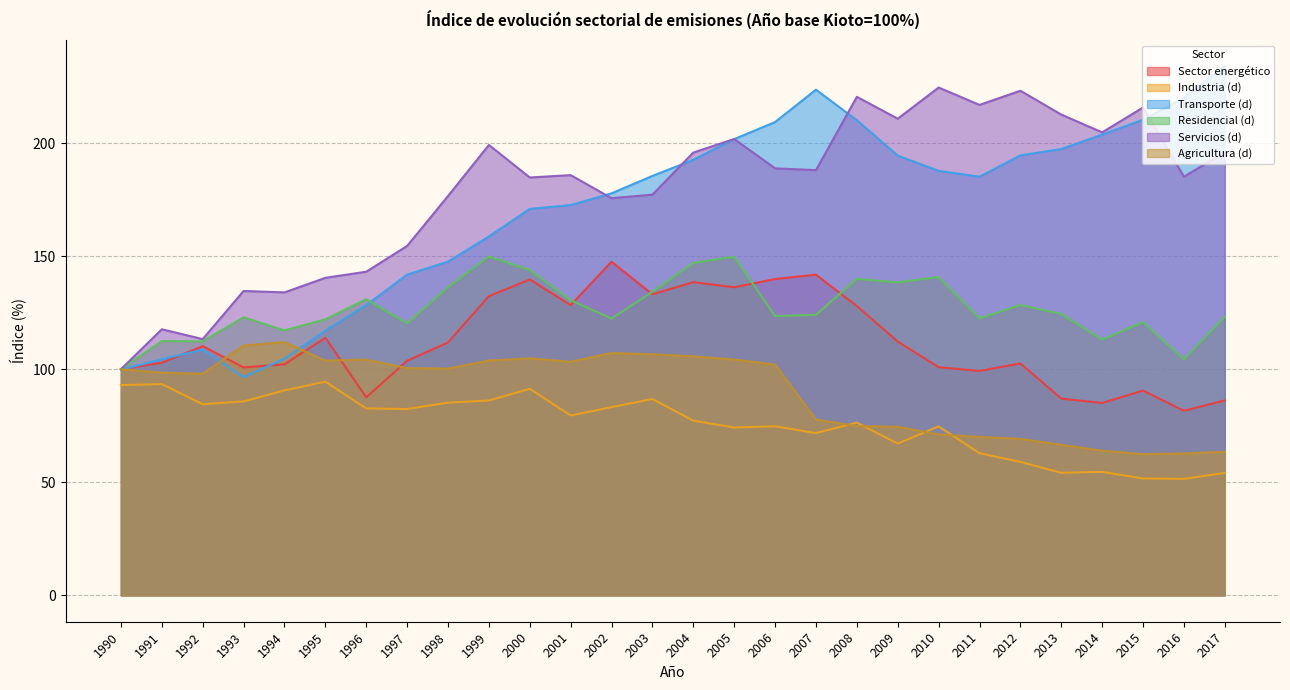

Count the number of categories in the chart.

28